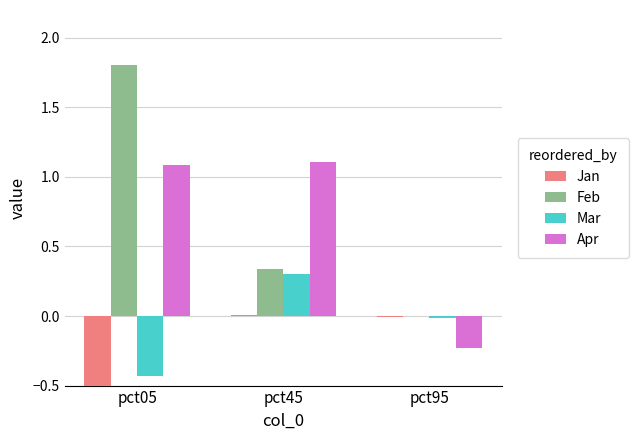

Count the number of categories in the chart.

3